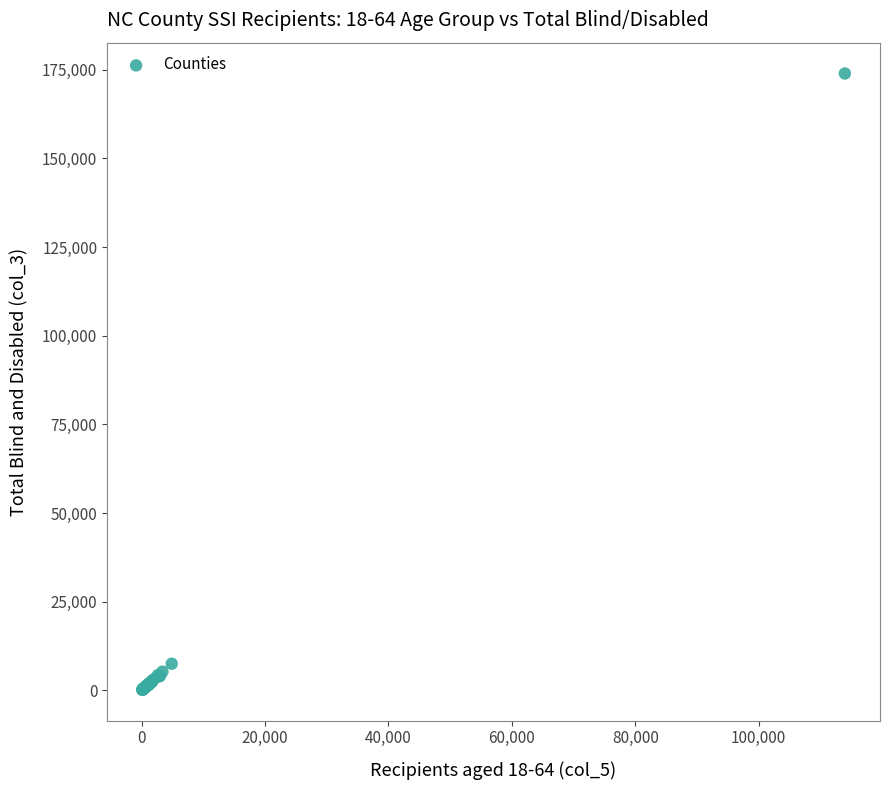

What Y value in the scatter plot is closest to 87025?

7490